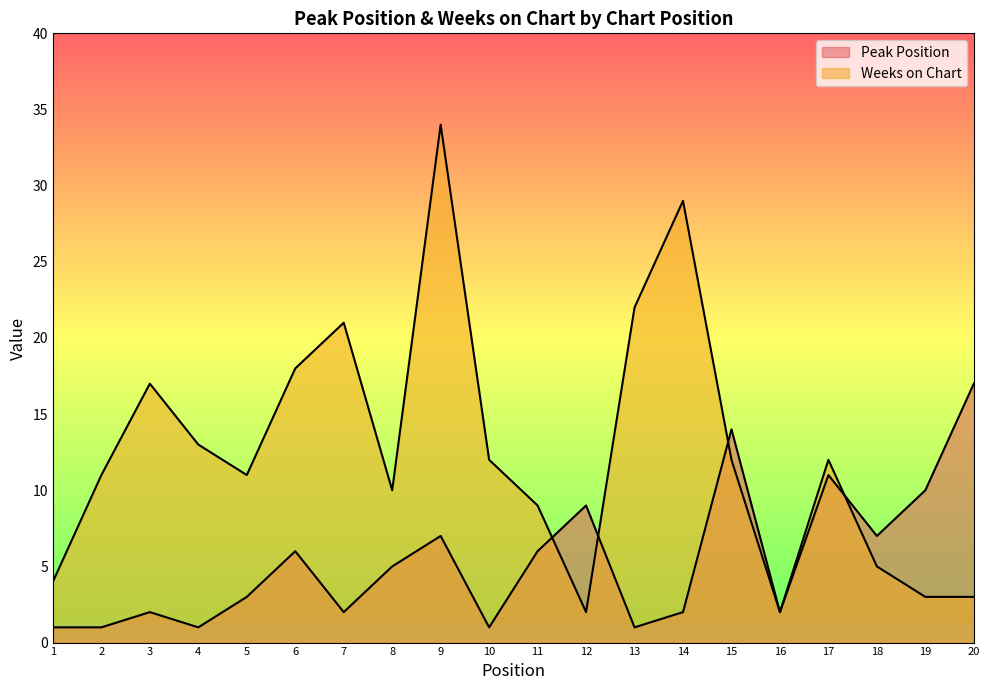

What is the lowest value of the Peak Position series?

1